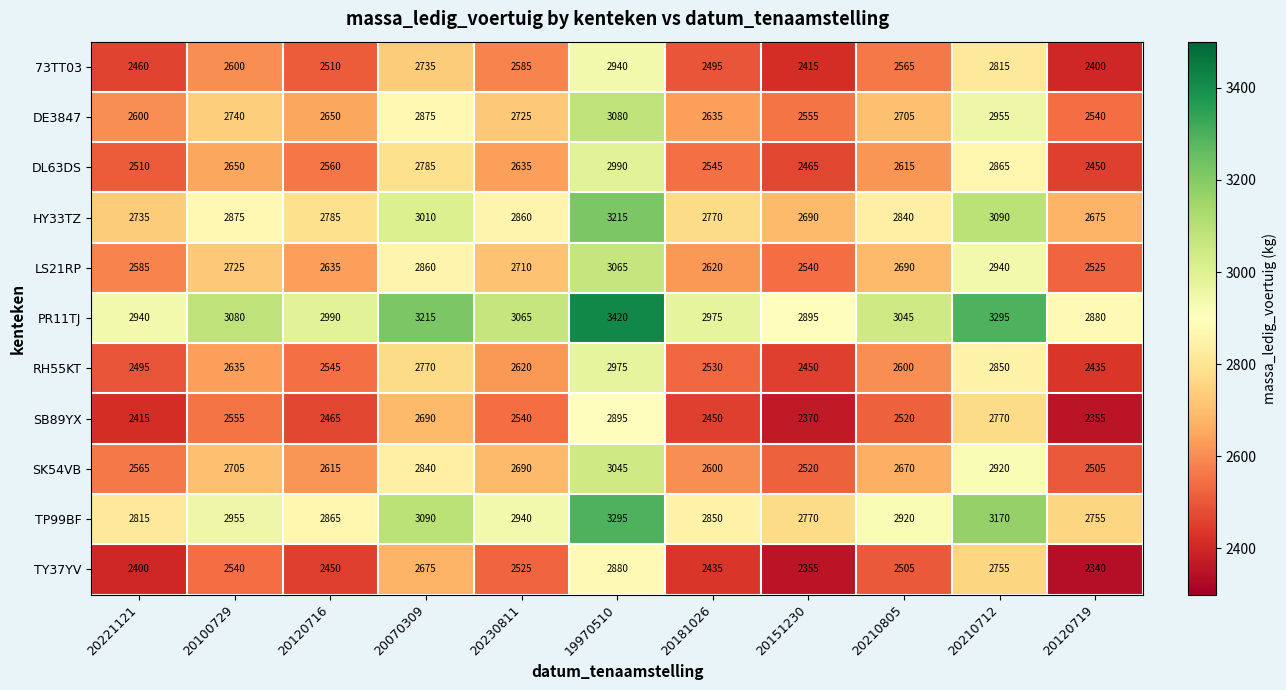

Count the number of data series in this chart.

11